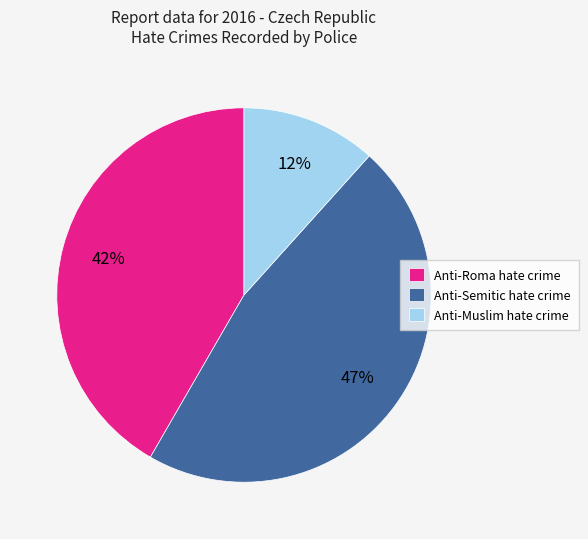

The Anti-Roma hate crime slice represents 29% of the pie. True or false?

False